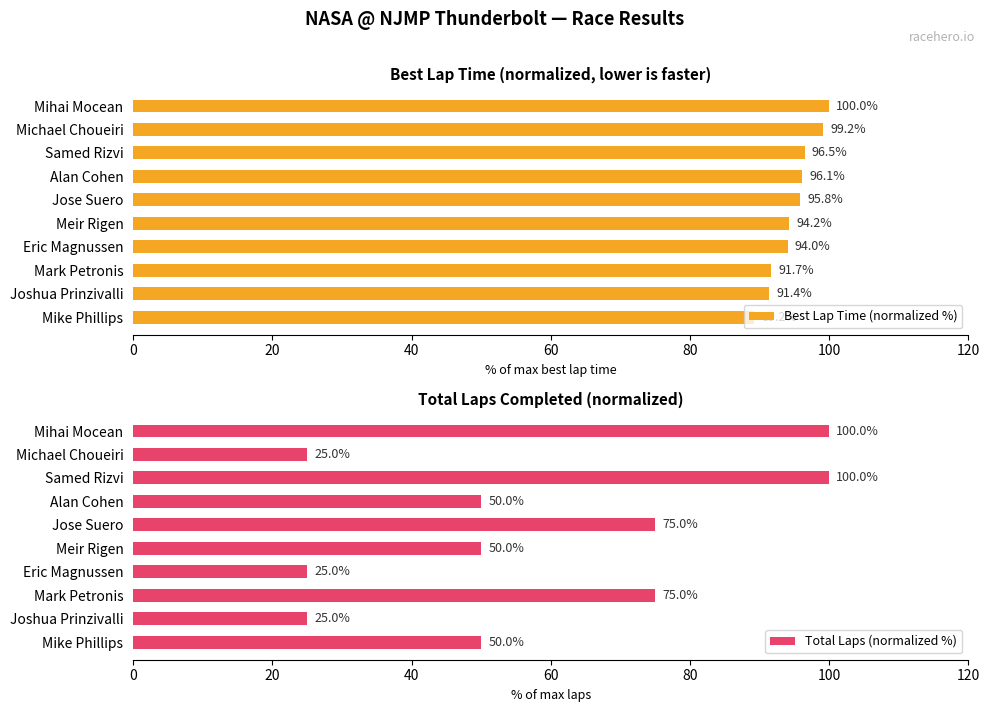

The value of Best Lap Time (normalized %) at Joshua Prinzivalli is 59.2. True or false?

False